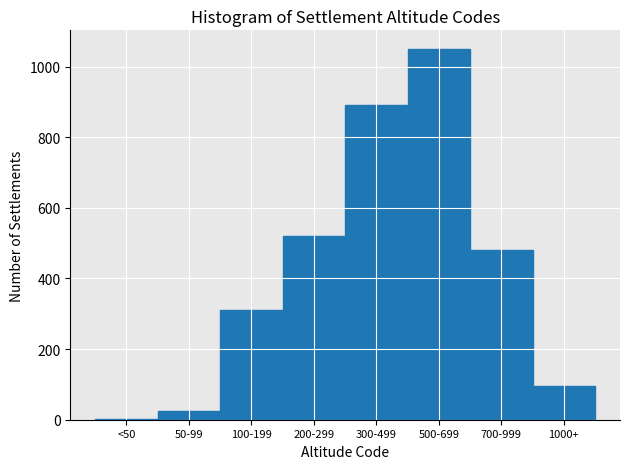

Reading right to left, transcribe all the data shown in this chart.

1000+=95	700-999=480	500-699=1050	300-499=890	200-299=520	100-199=310	50-99=26	<50=2